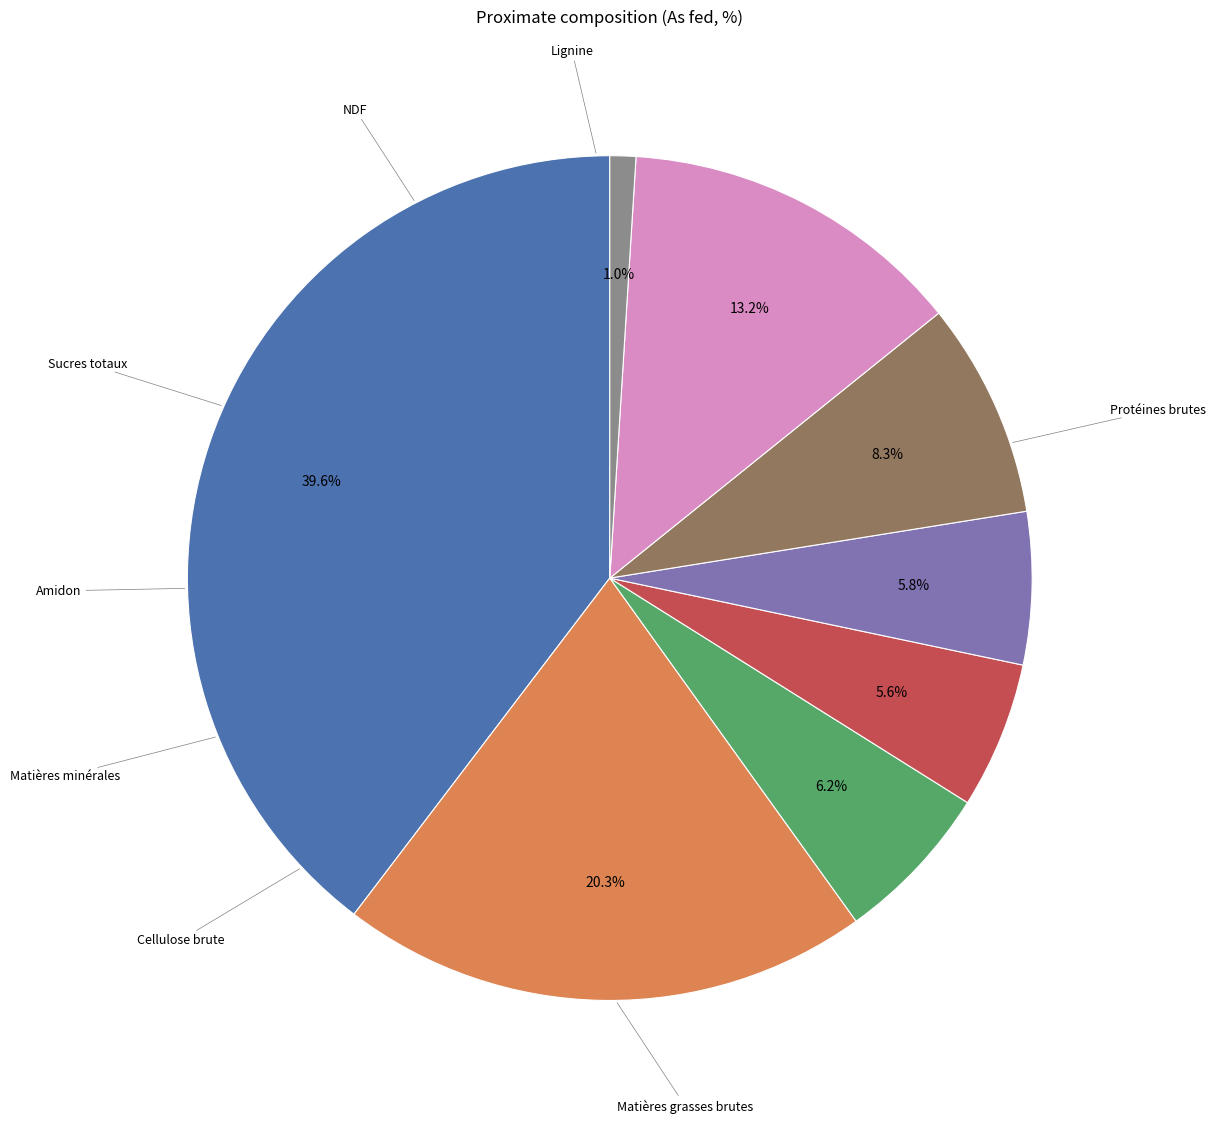

To the nearest percent, what is the difference between the NDF and Matières grasses brutes slice percentages?

7%